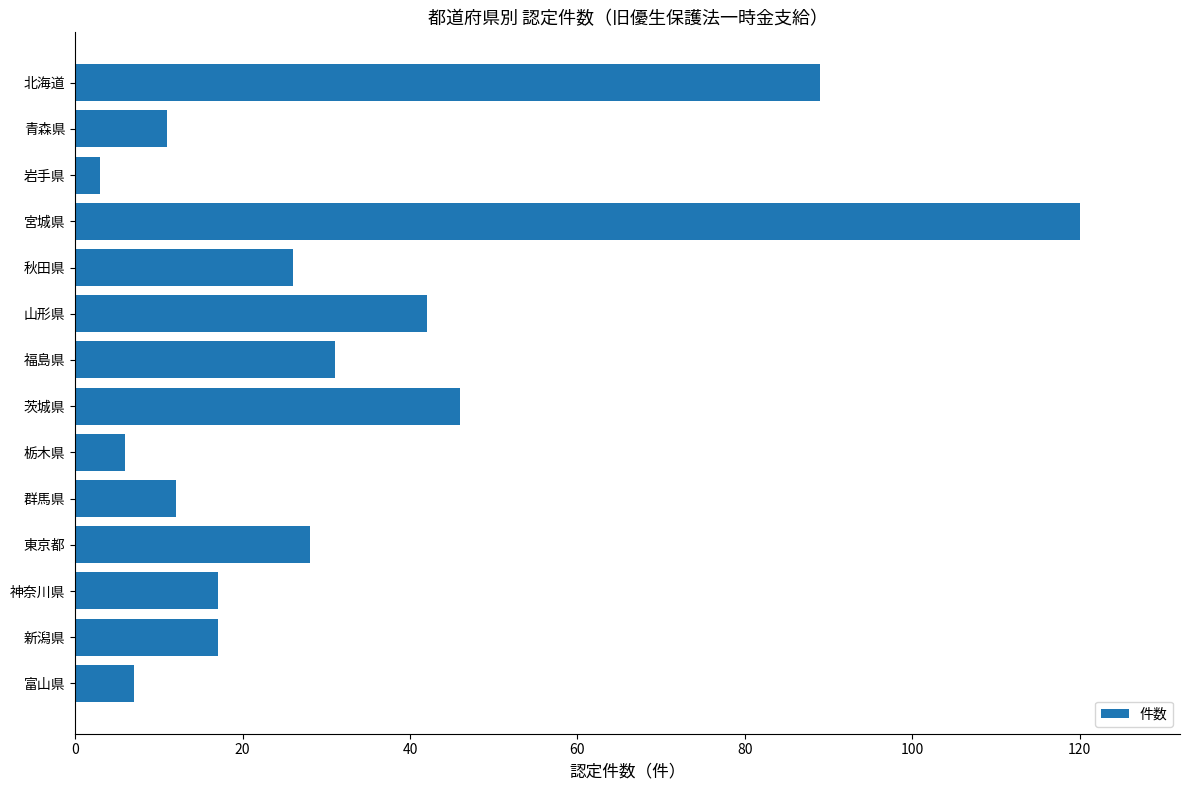

Reading bottom to top, transcribe all the data shown in this chart.

富山県=7	新潟県=17	神奈川県=17	東京都=28	群馬県=12	栃木県=6	茨城県=46	福島県=31	山形県=42	秋田県=26	宮城県=120	岩手県=3	青森県=11	北海道=89